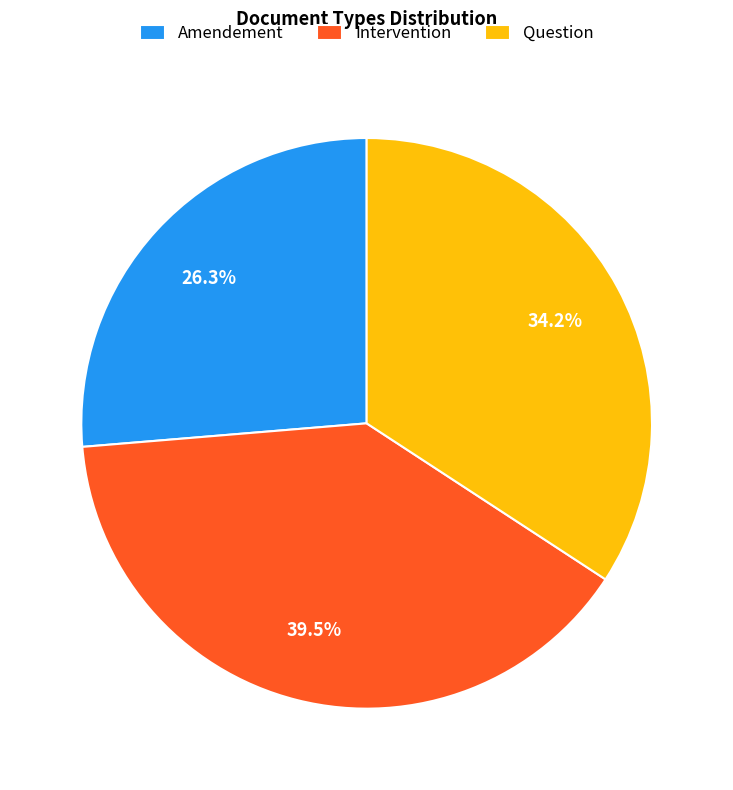

Is it true that Amendement is 21% of the pie?

False